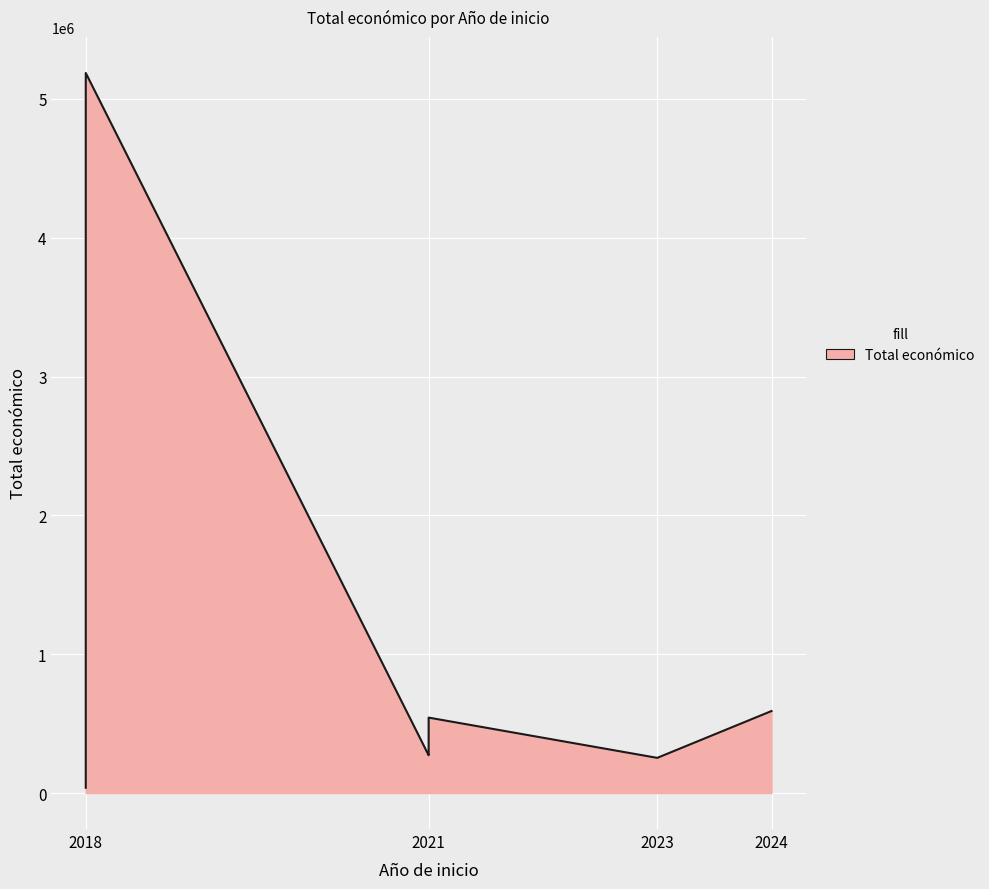

What is the greatest value displayed?

5187255